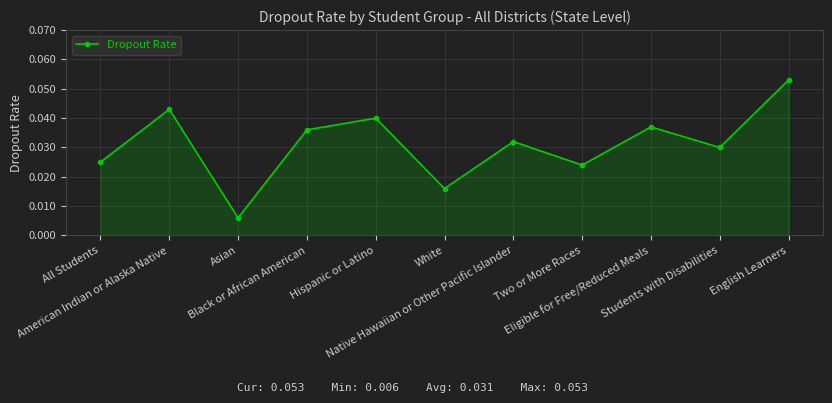

True or false: there are more than 1 points higher than both neighbors.

True